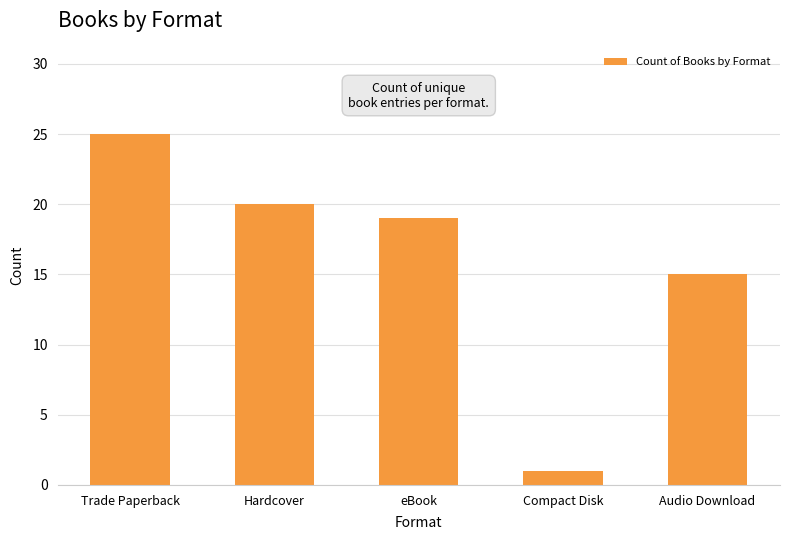

Reading left to right, extract all data points from this chart.

25	20	19	1	15